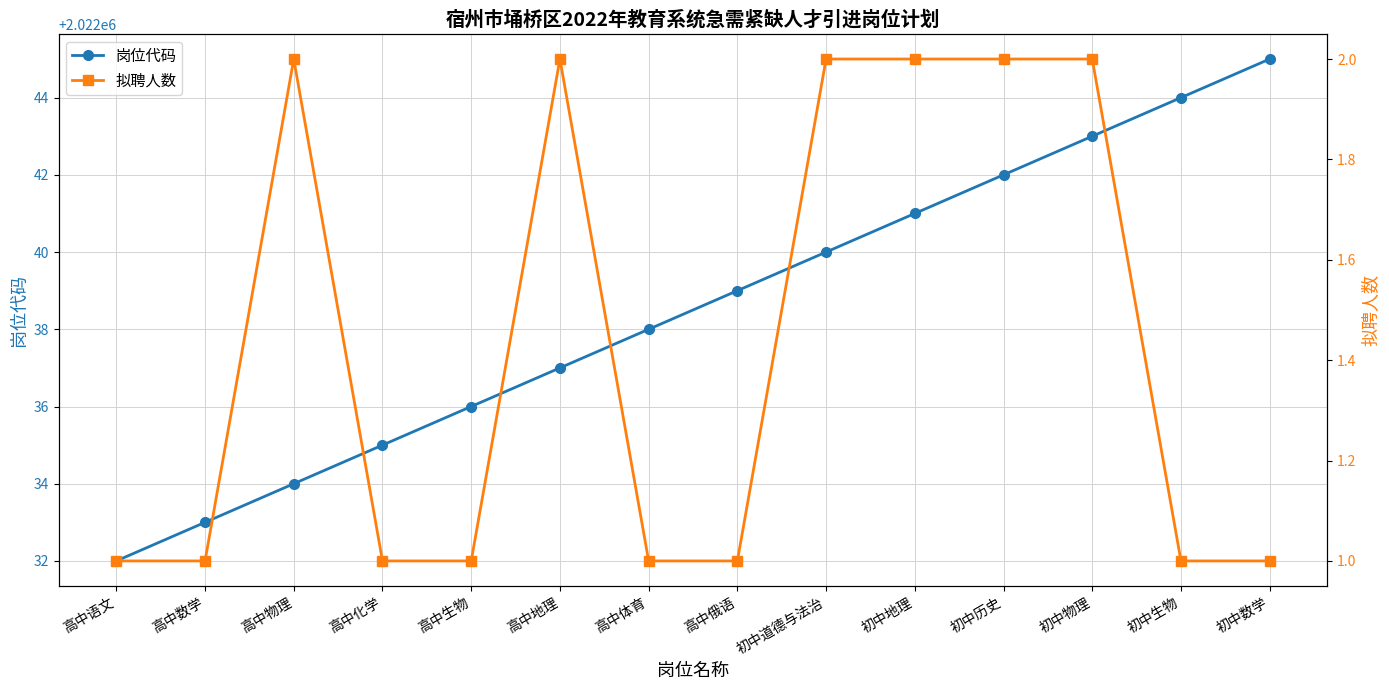

How many data points in 岗位代码 are above 2022039?

6